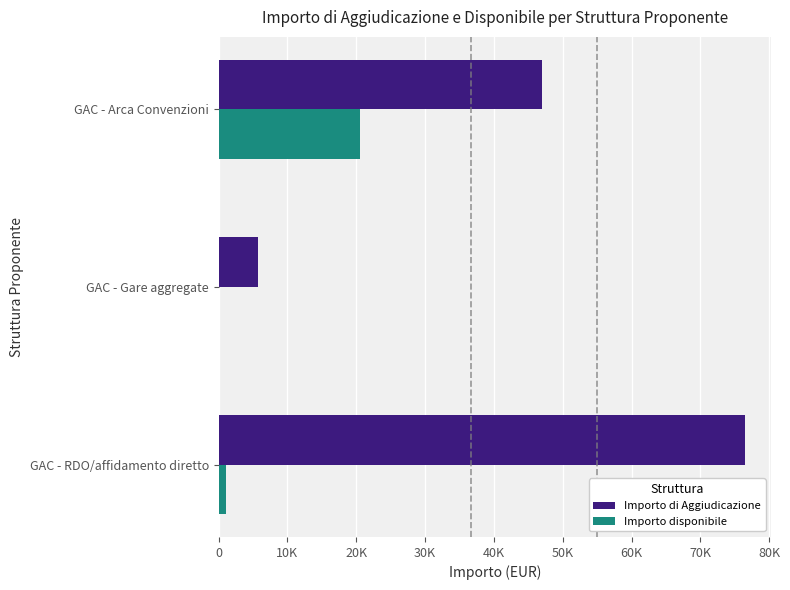

What are all the series names shown in the legend?

Importo di Aggiudicazione, Importo disponibile